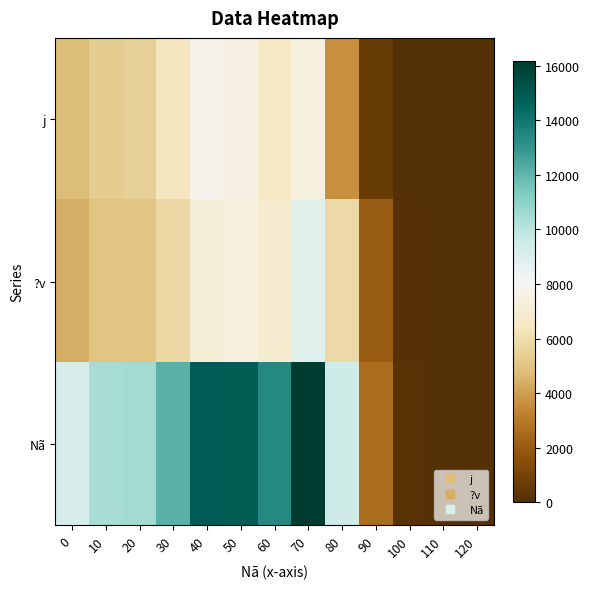

What is the maximum value shown in the chart?

16182